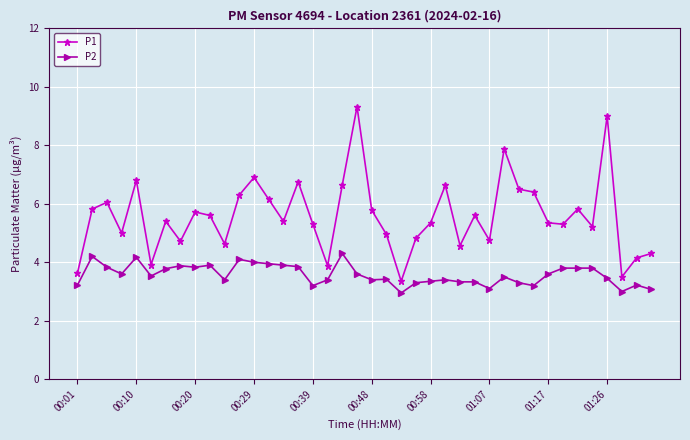

Which series has the widest spread of values?

P1